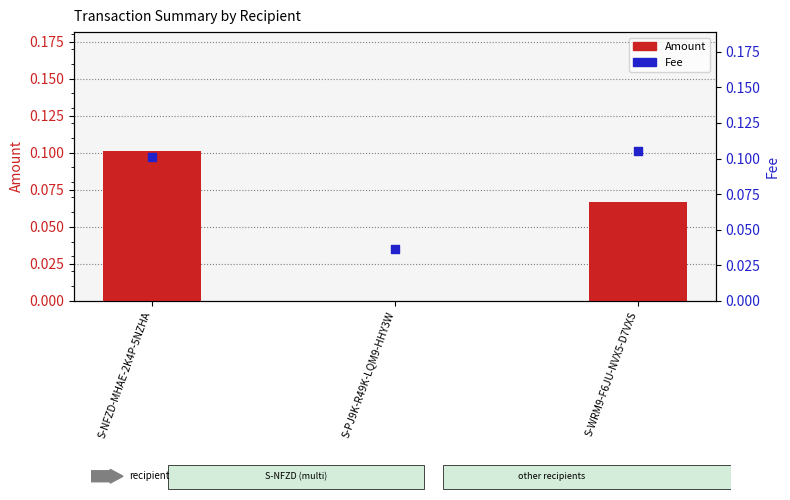

Which series reaches the minimum Y coordinate?

Amount